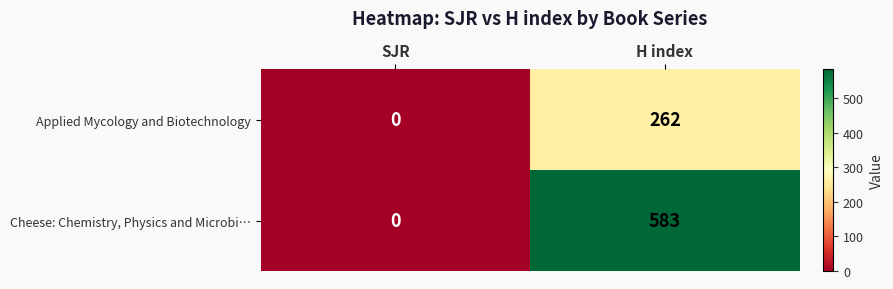

List the series in order of their peak value, lowest first.

Applied Mycology and Biotechnology, Cheese: Chemistry, Physics and Microbi…